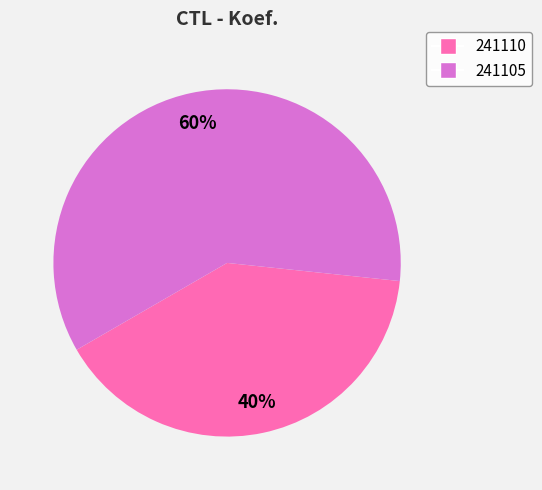

Which slice represents more than half of the pie?

241105